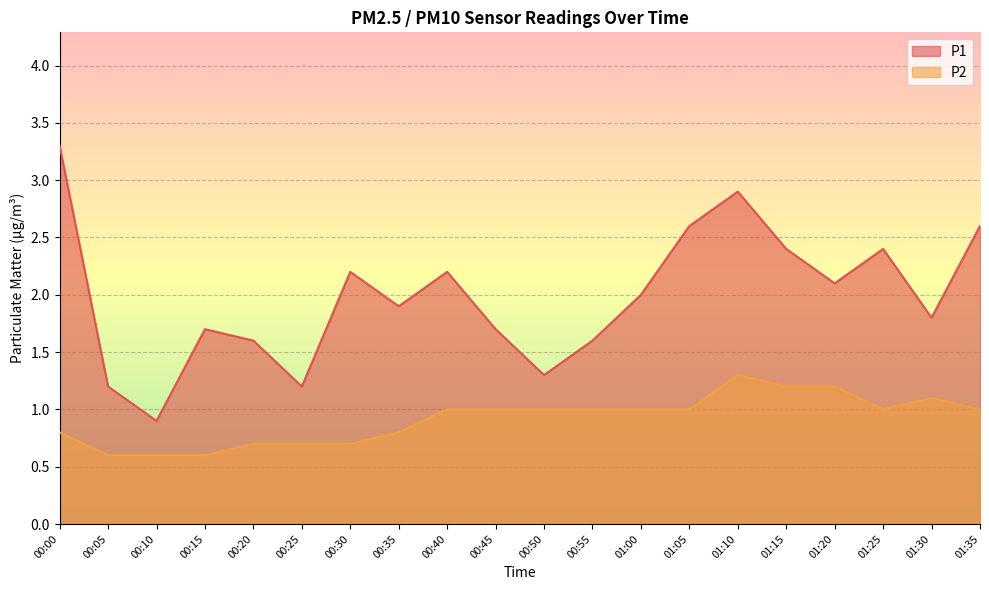

What is the maximum value shown in the chart?

3.3